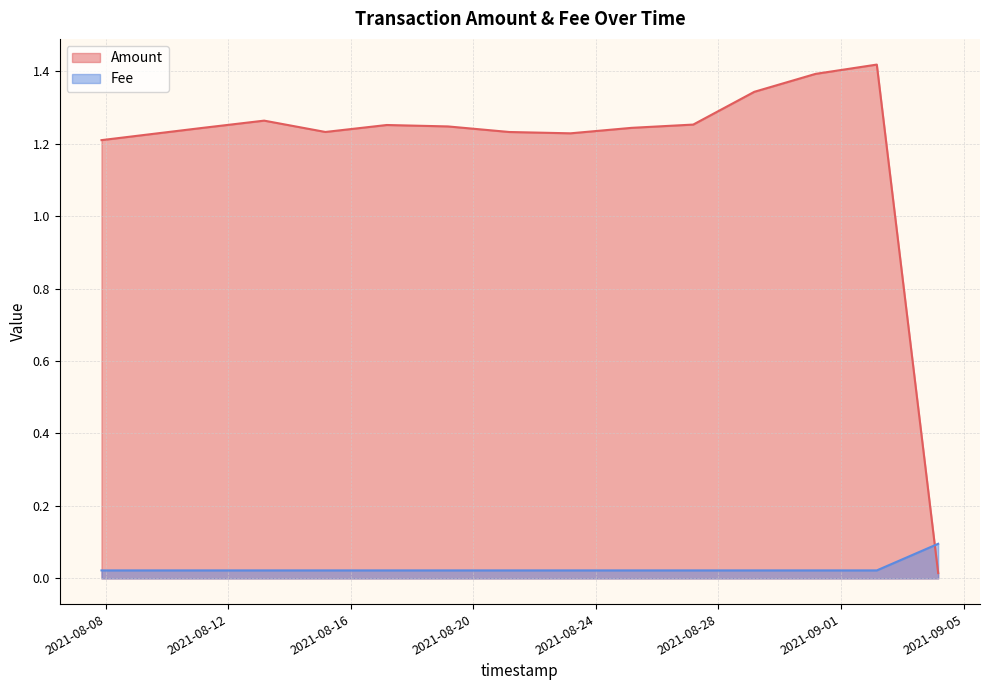

How many lines are shown in the chart?

2